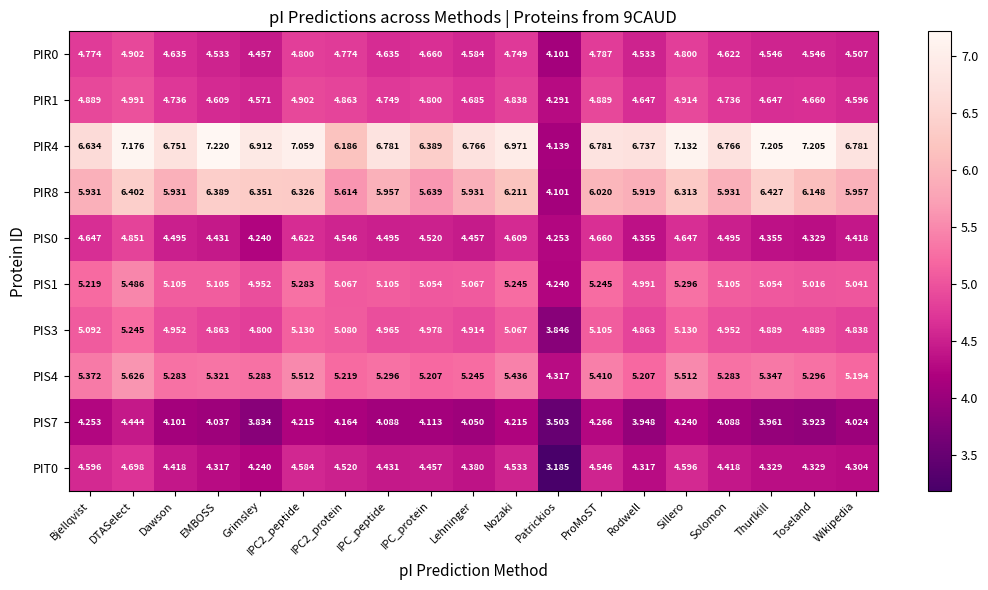

At which label does PIS7 first exceed 4?

Bjellqvist